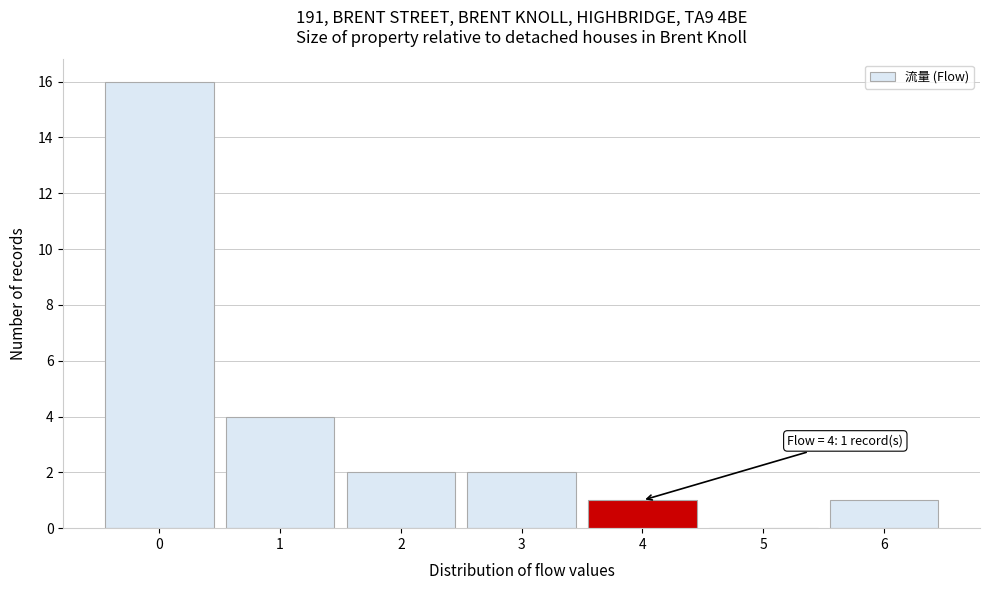

Over which range of the x-axis is the bar tallest?

-0.5 to 0.5